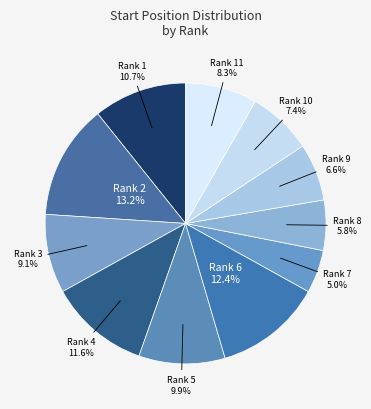

How many segments does this pie chart have?

11